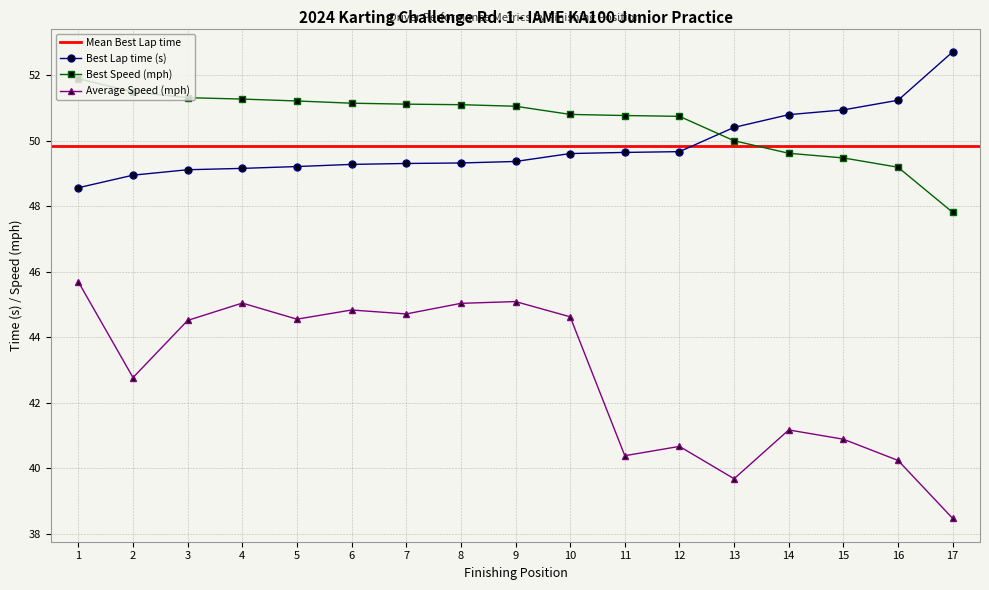

True or false: Average Speed (mph) has a value of 22.5 at 4.

False